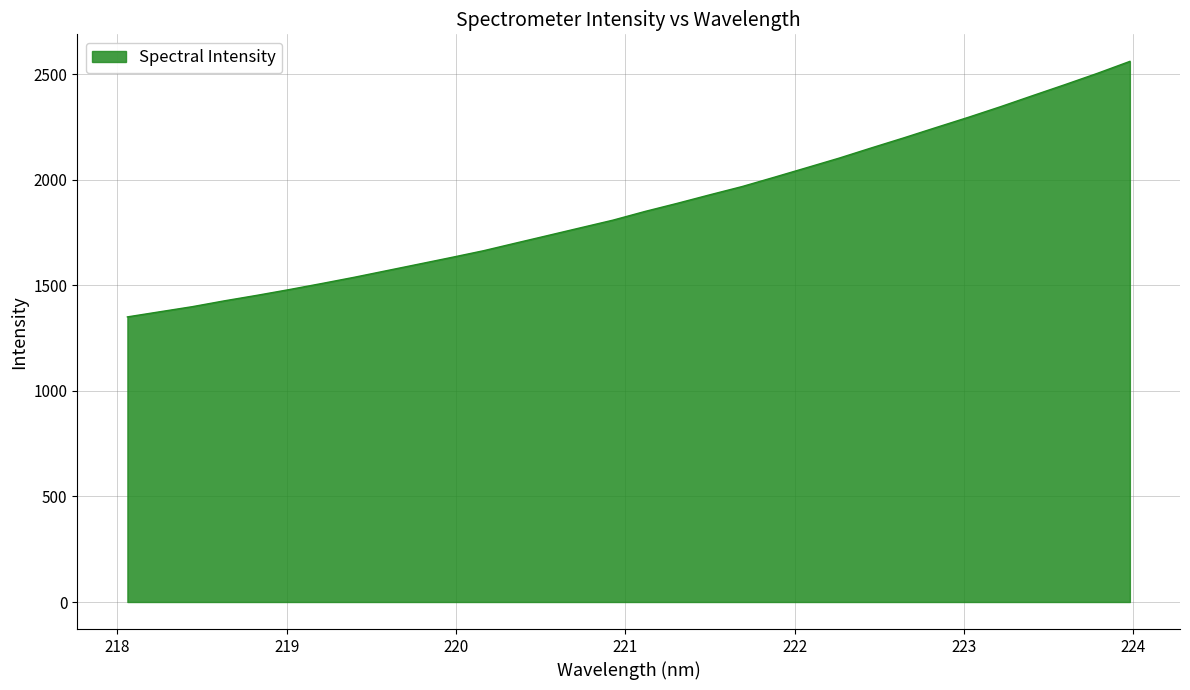

How many distinct data groups are displayed?

1